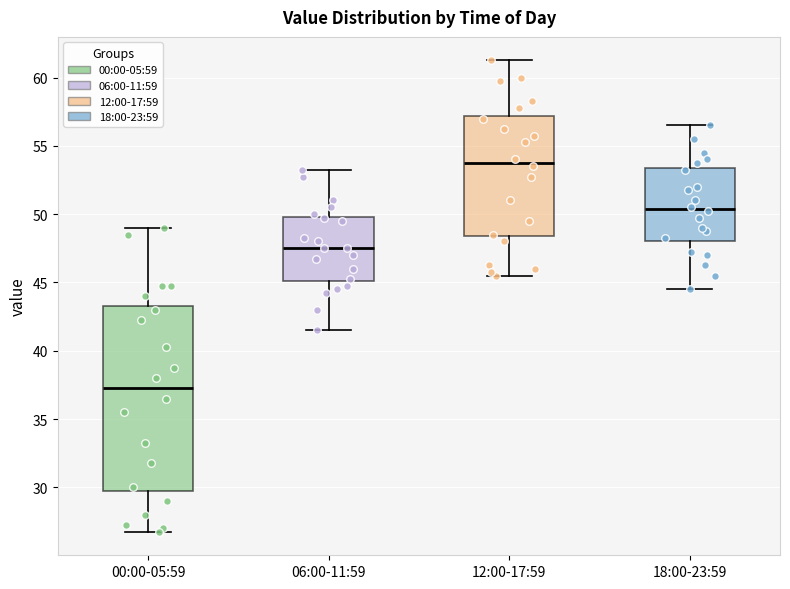

Which box is the tallest, from its lower edge to its upper edge?

00:00-05:59